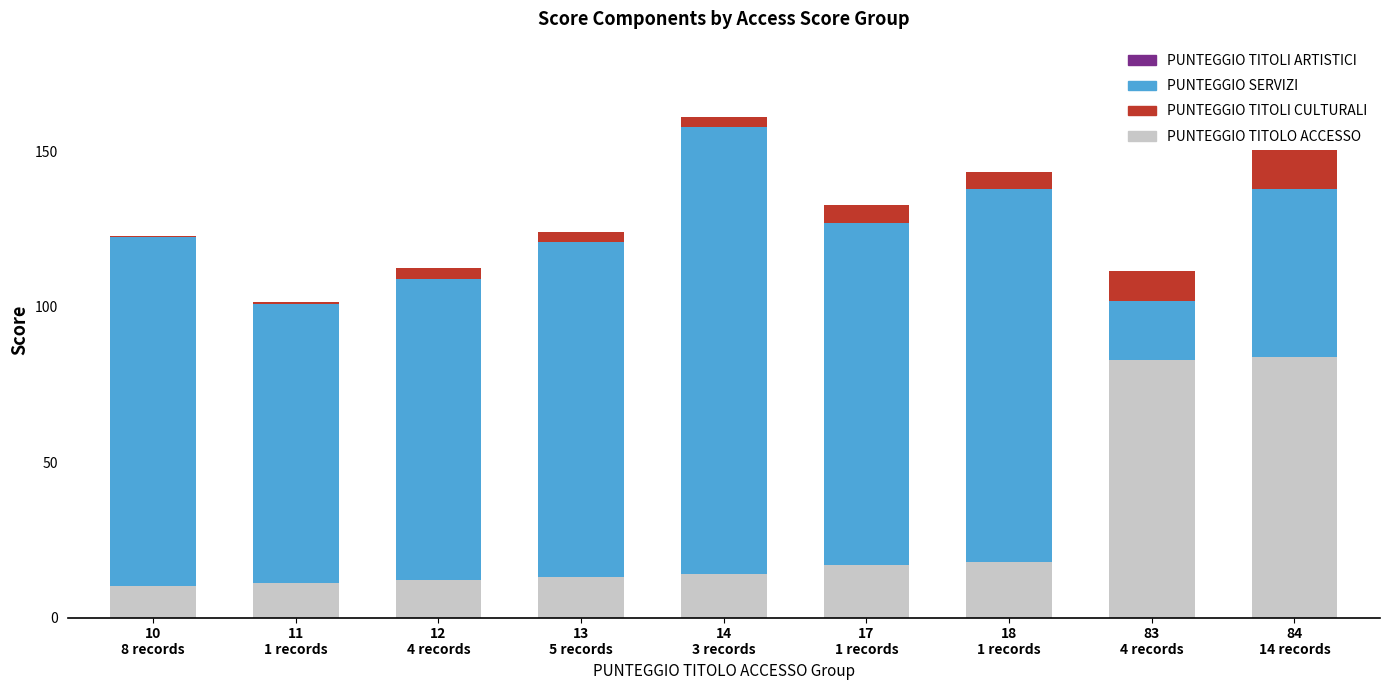

What is the maximum value for PUNTEGGIO TITOLO ACCESSO?

84.0